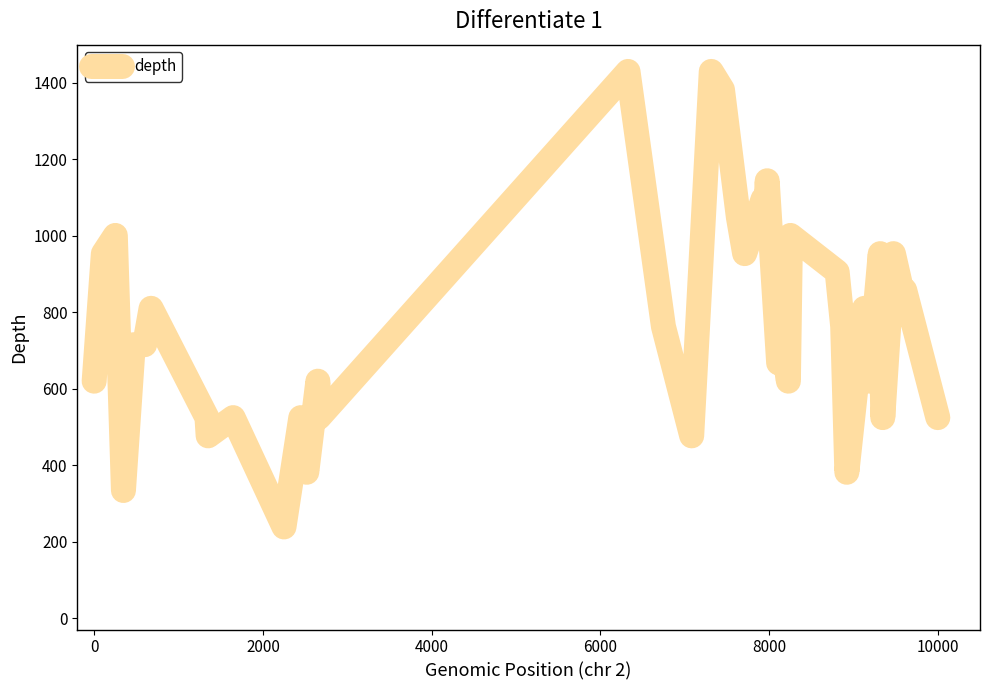

What is the maximum value shown in the chart?

1430.0